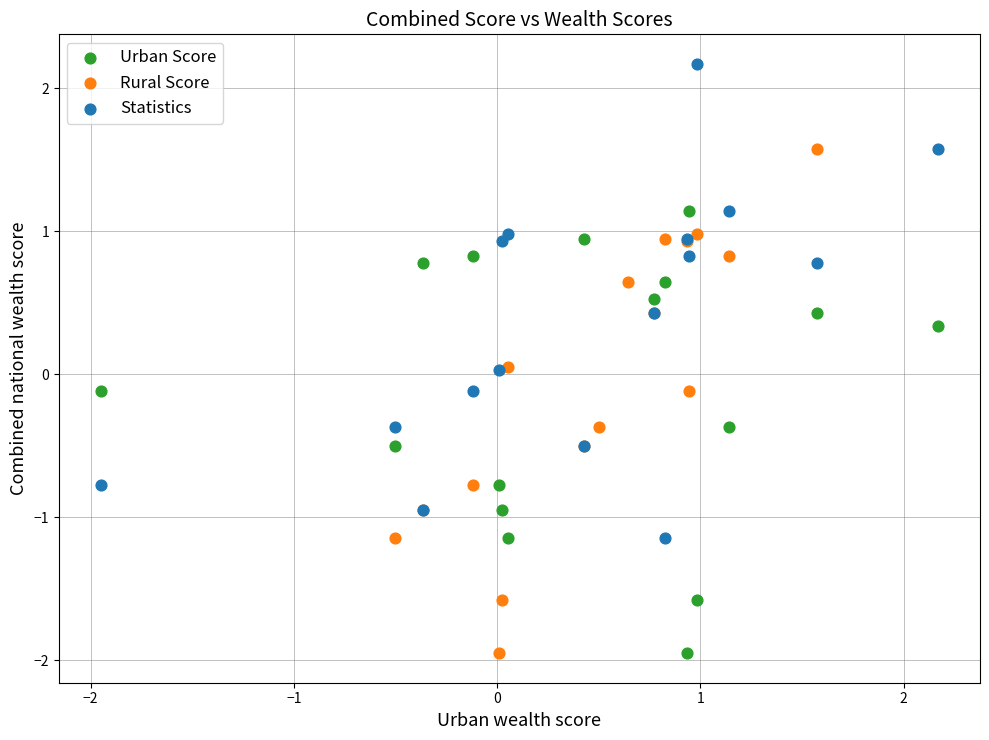

Which series contains the highest Y value?

Statistics